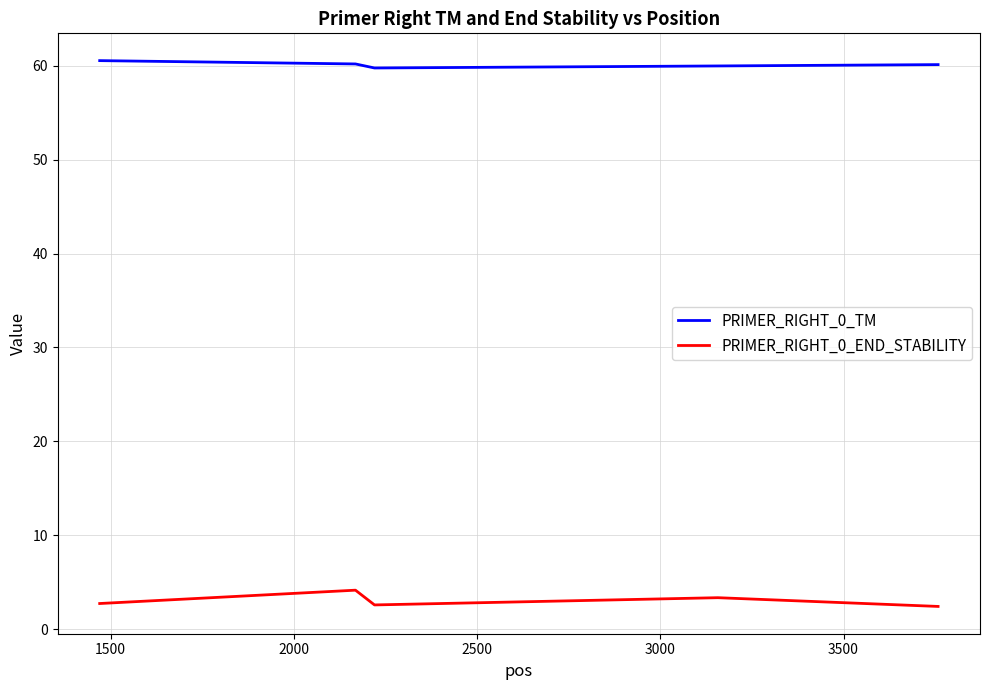

True or false: PRIMER_RIGHT_0_END_STABILITY and PRIMER_RIGHT_0_TM intersect in this chart.

False